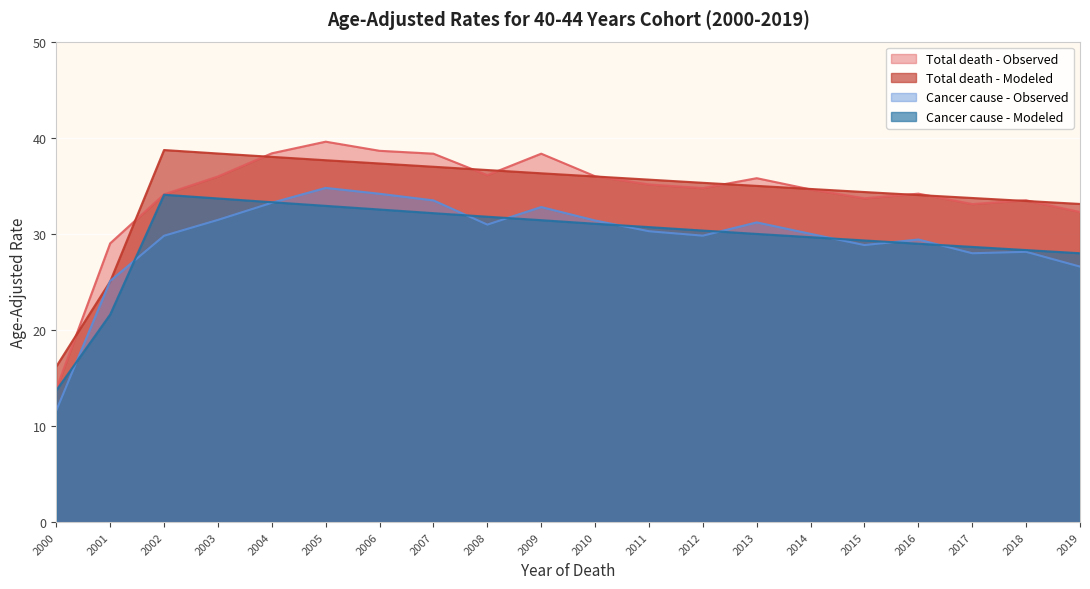

The value of Cancer cause - Observed at 2009 is 52.7. True or false?

False